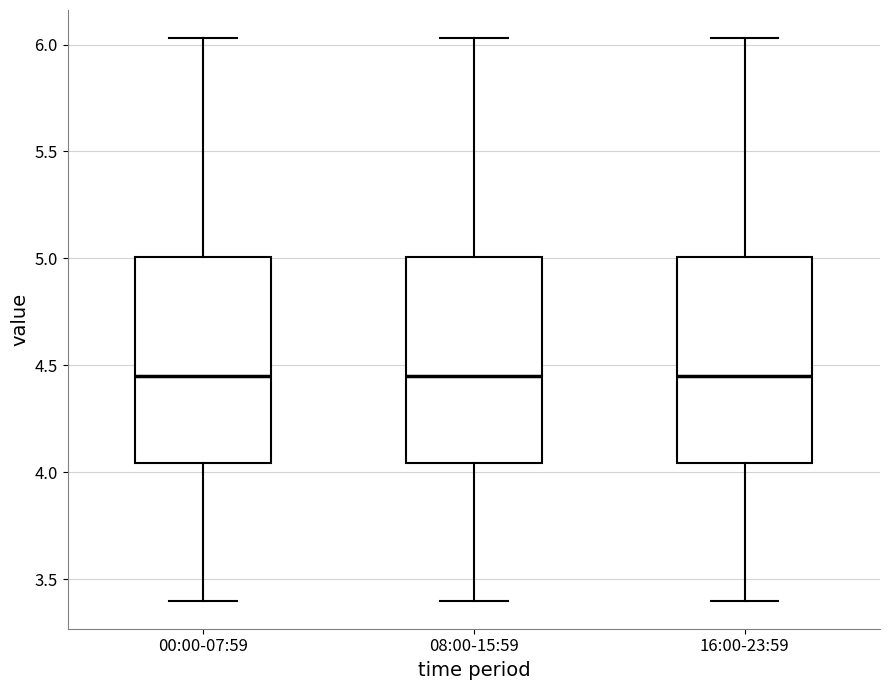

Reading left to right, read every box against the y-axis: the position of its median line, the range the box covers, and the ends of its whiskers. The values are not printed on the chart, so give them approximately, as read against the axis.

00:00-07:59: median 4.45, box 4.05 to 5.00, whiskers 3.40 to 6.05
08:00-15:59: median 4.45, box 4.05 to 5.00, whiskers 3.40 to 6.05
16:00-23:59: median 4.45, box 4.05 to 5.00, whiskers 3.40 to 6.05